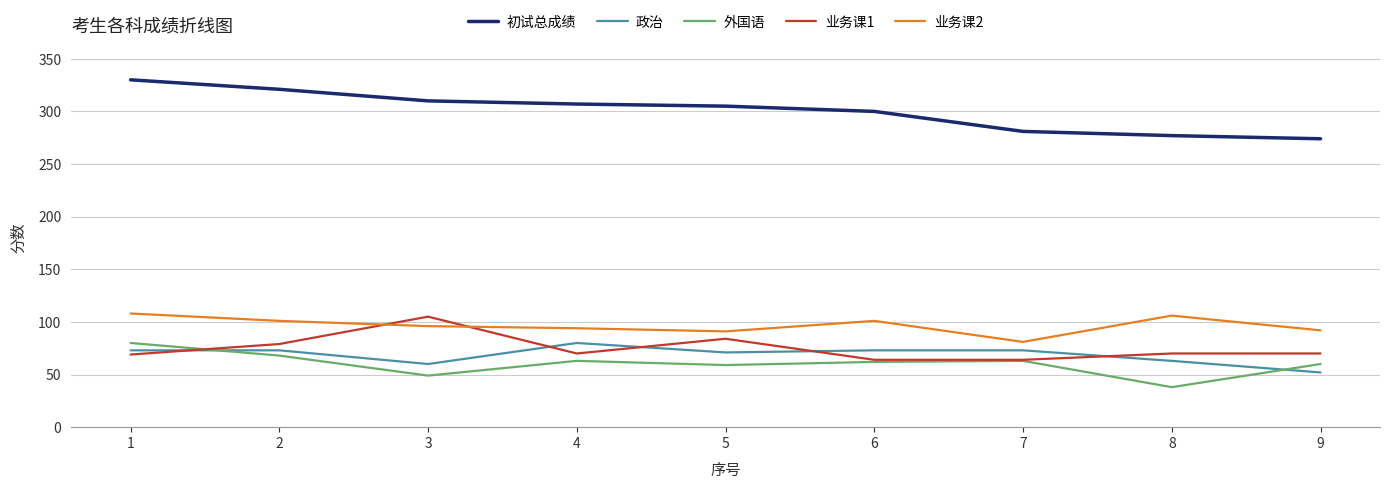

Which category has the highest value across all series?

1